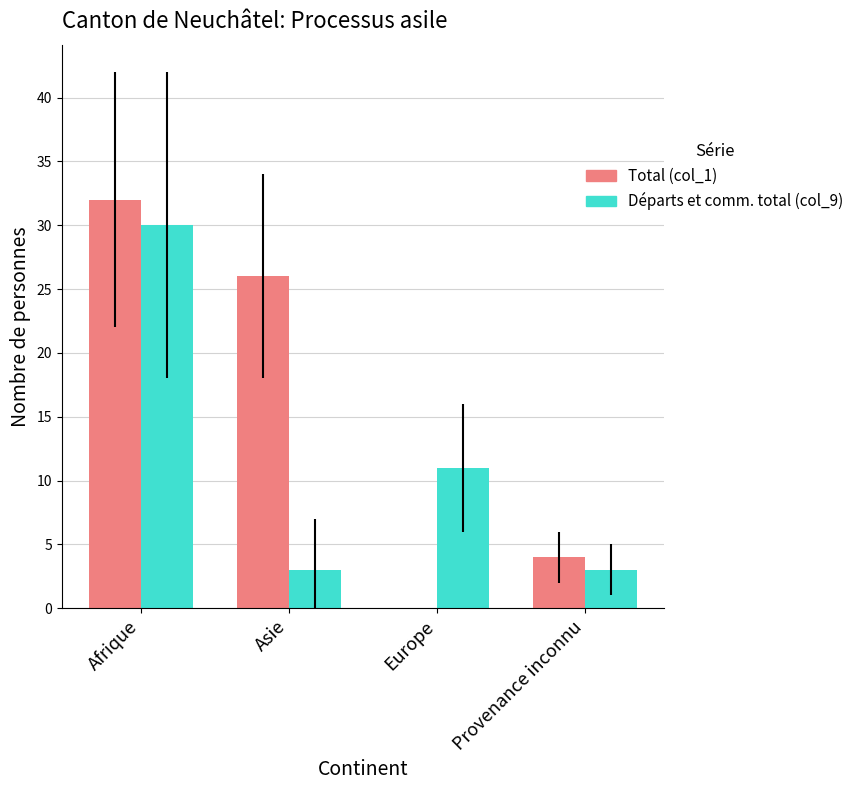

What are all the series names shown in the legend?

Total (col_1), Départs et comm. total (col_9)